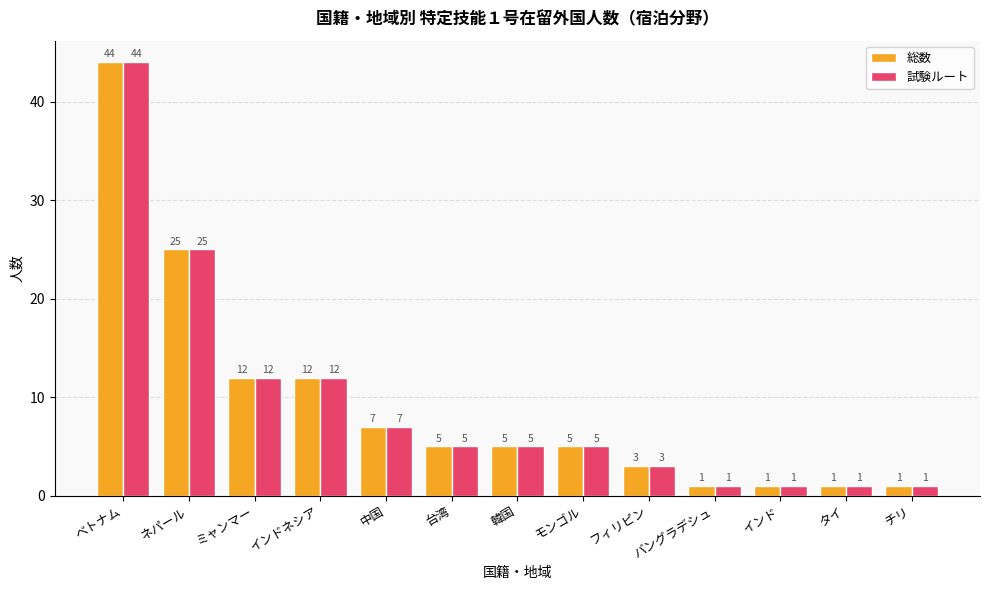

Which category has the highest value across all series?

ベトナム